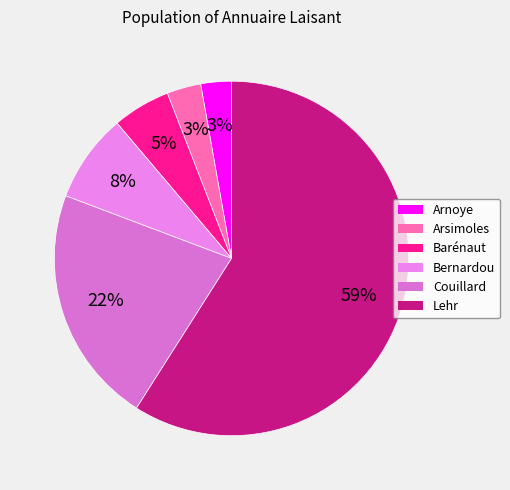

Which category has the biggest portion of the pie?

Lehr